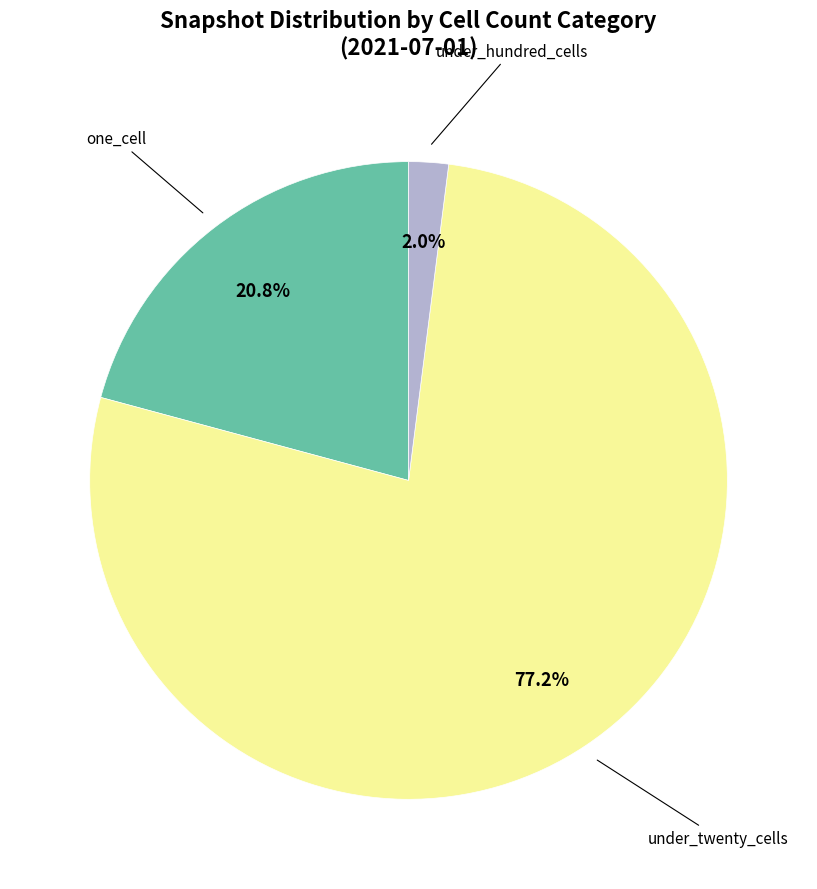

Count the number of slices in the pie.

3